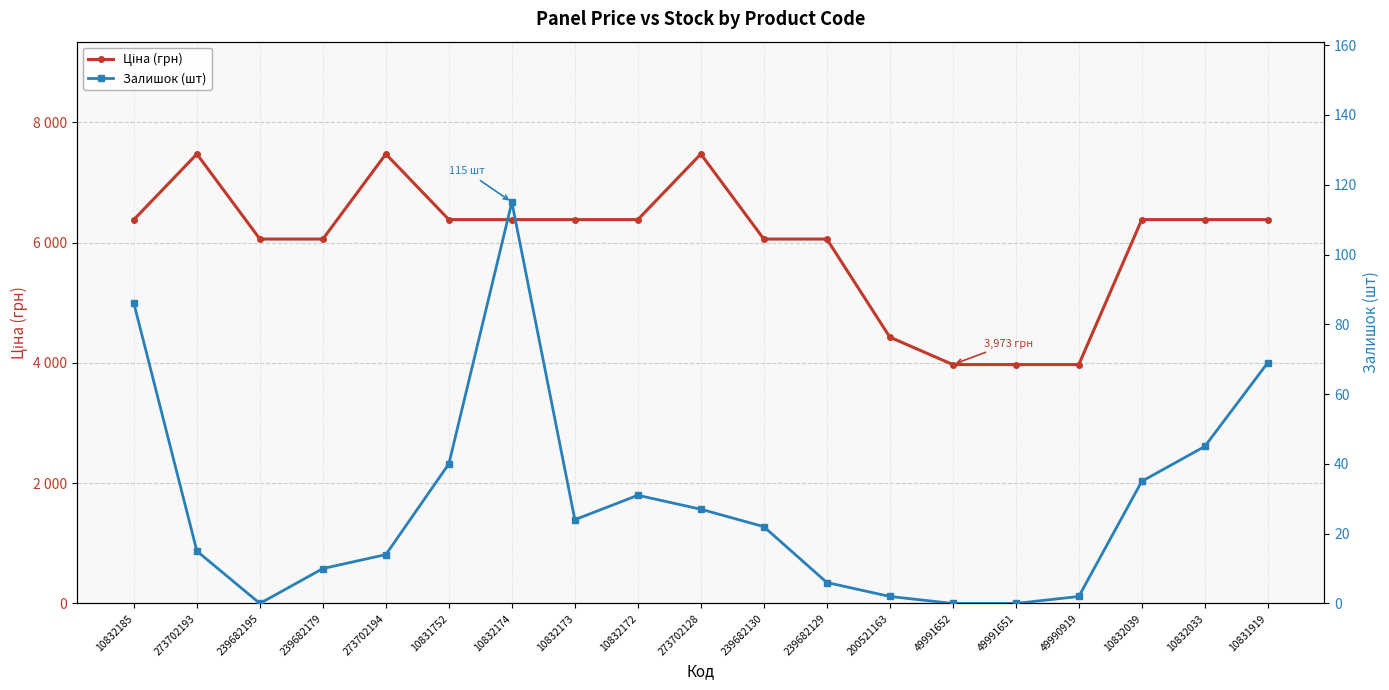

List the series in order of their overall mean, highest first.

Ціна (грн), Залишок (шт)